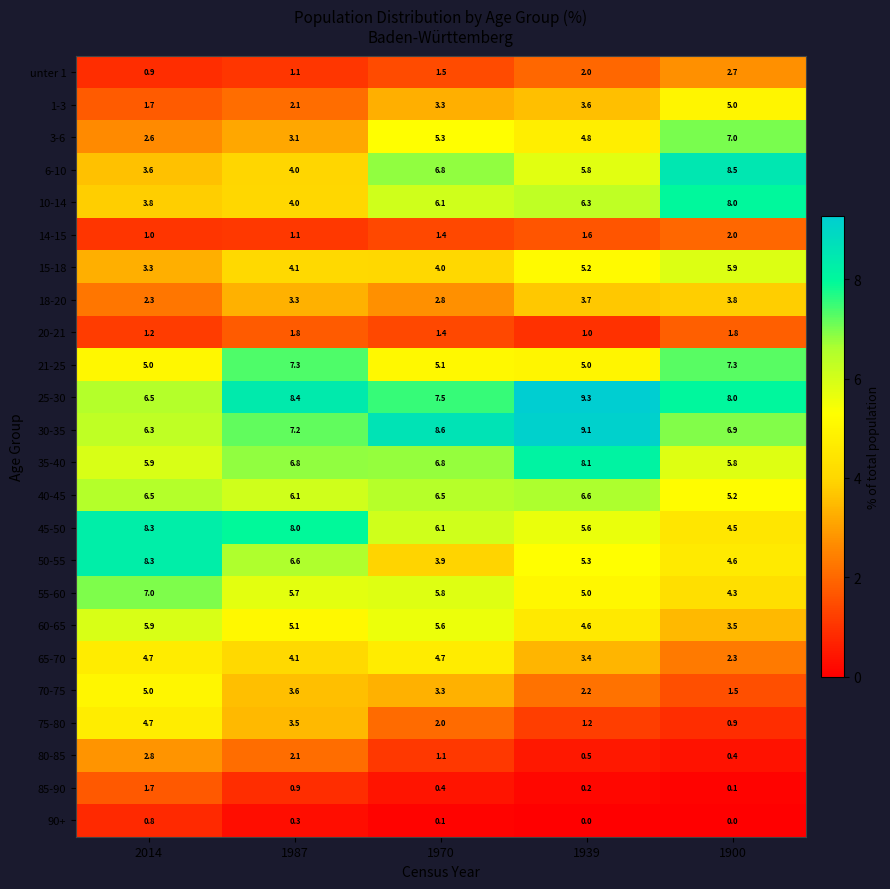

Which category has the highest value across all series?

1939